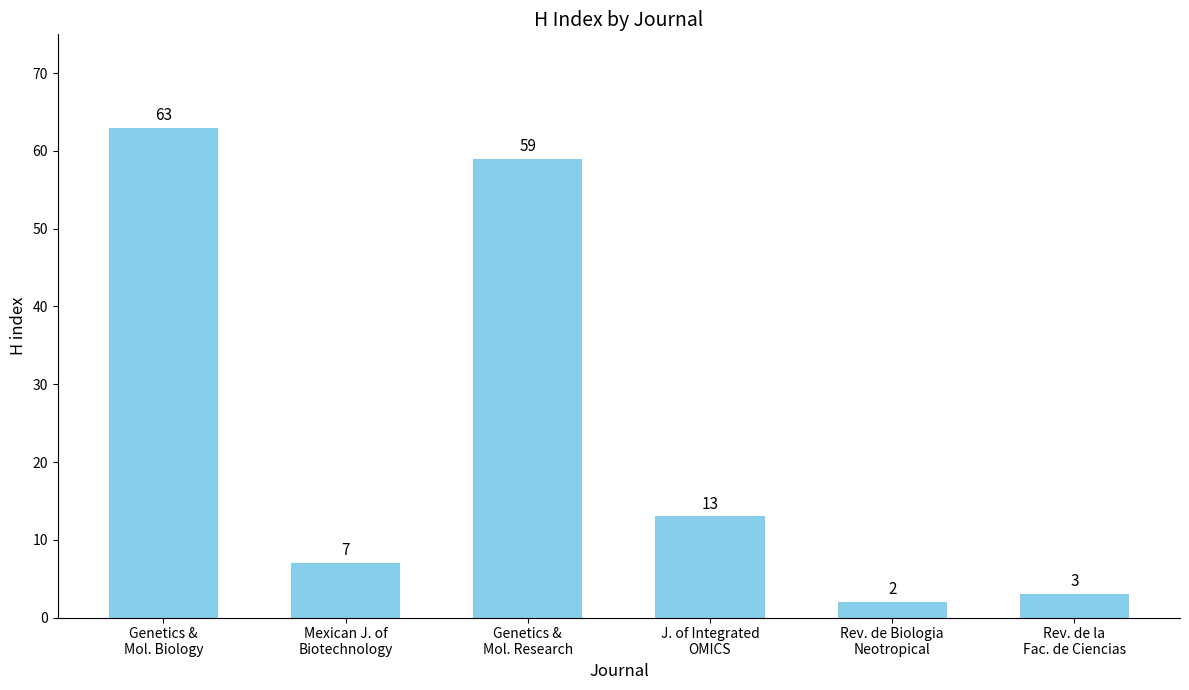

Which label corresponds to the largest value in the chart?

Genetics &
Mol. Biology